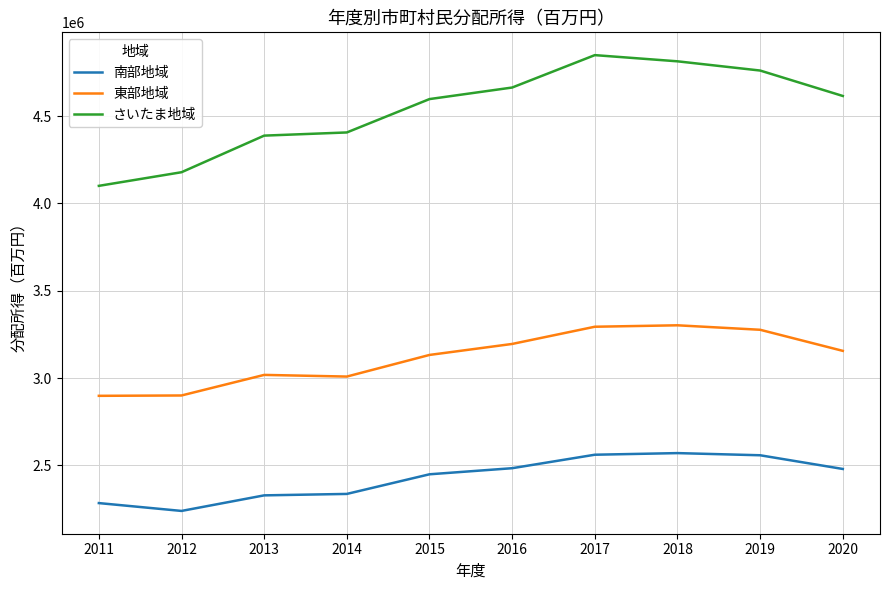

What is the spread (max minus min) of values at 2014?

2069878